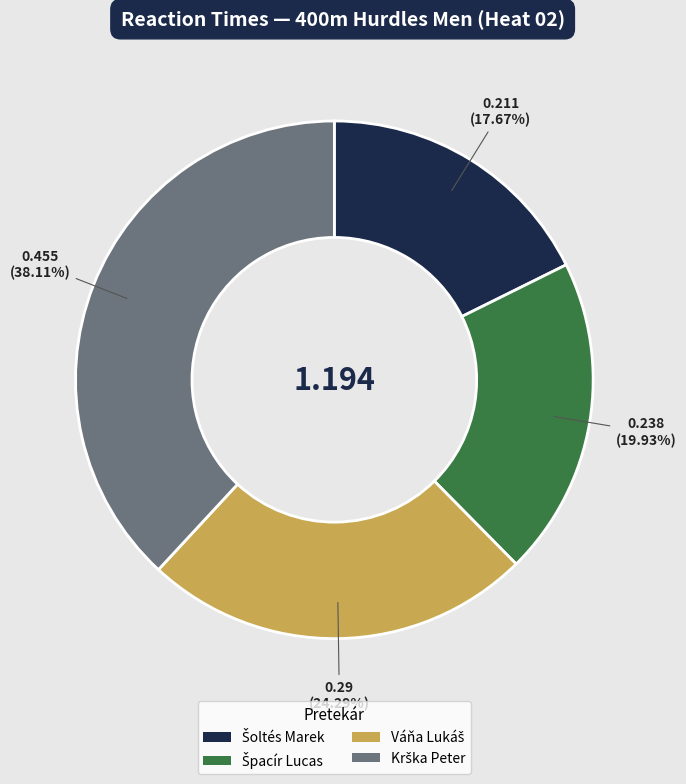

Is there any slice that represents more than half of the pie?

No